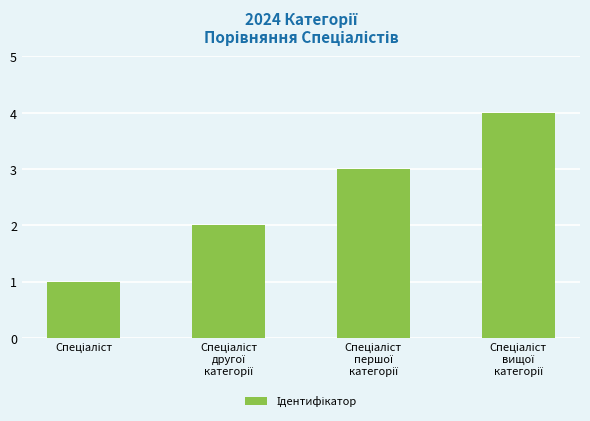

What is the sum of all values?

10